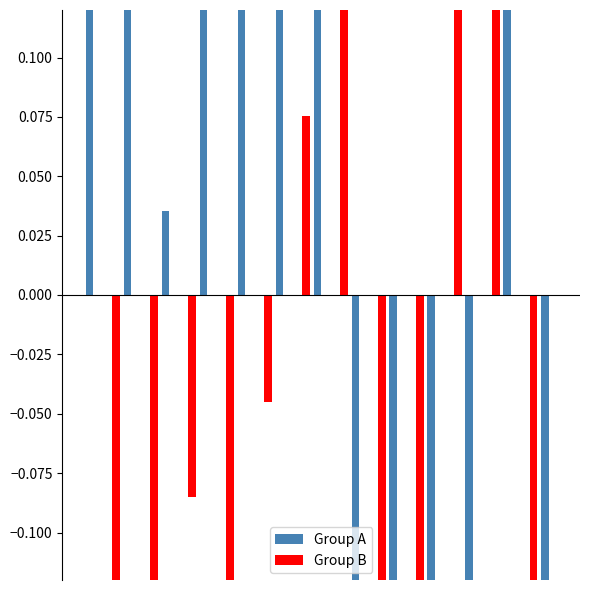

At how many categories does at least one series exceed 0?

12